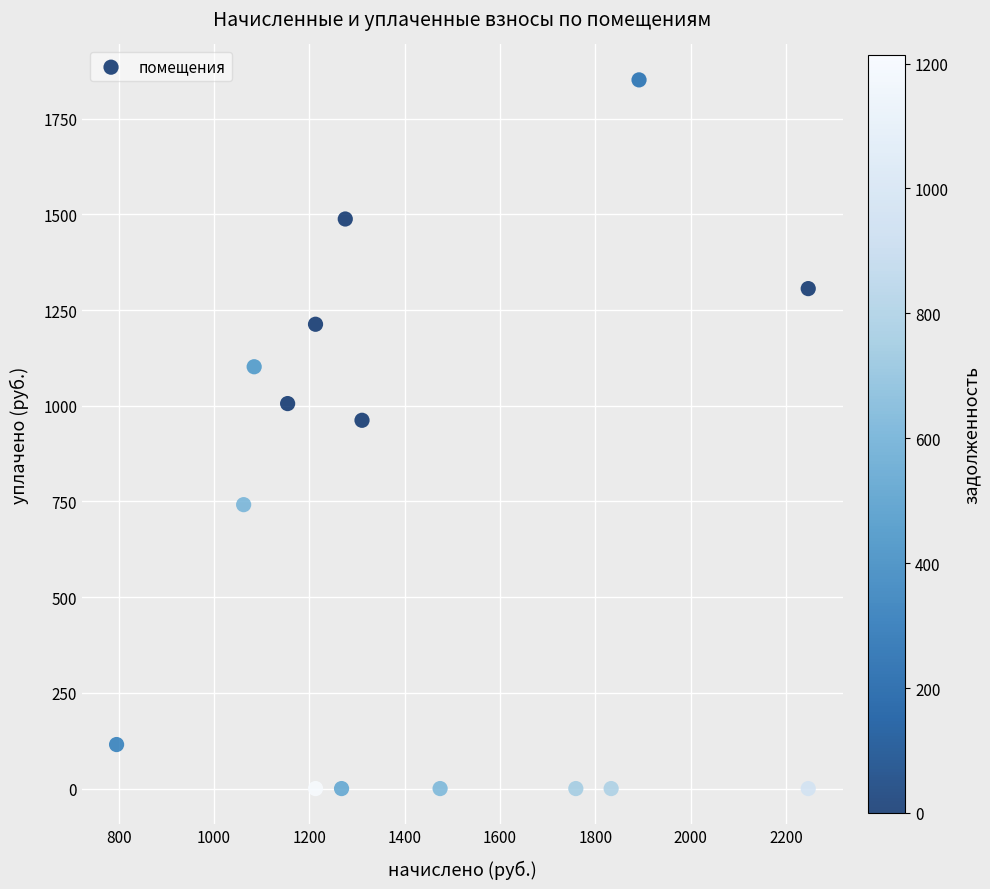

What Y value in the scatter plot is closest to 925?

962.0